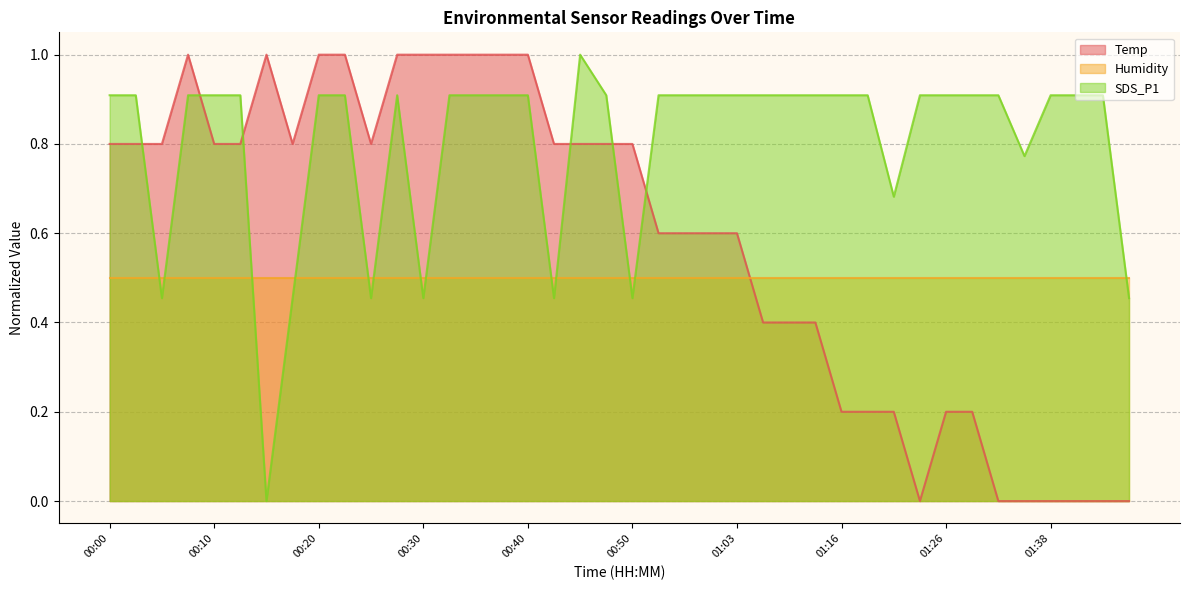

True or false: SDS_P1 has a value of 0.7 at 00:25.

False